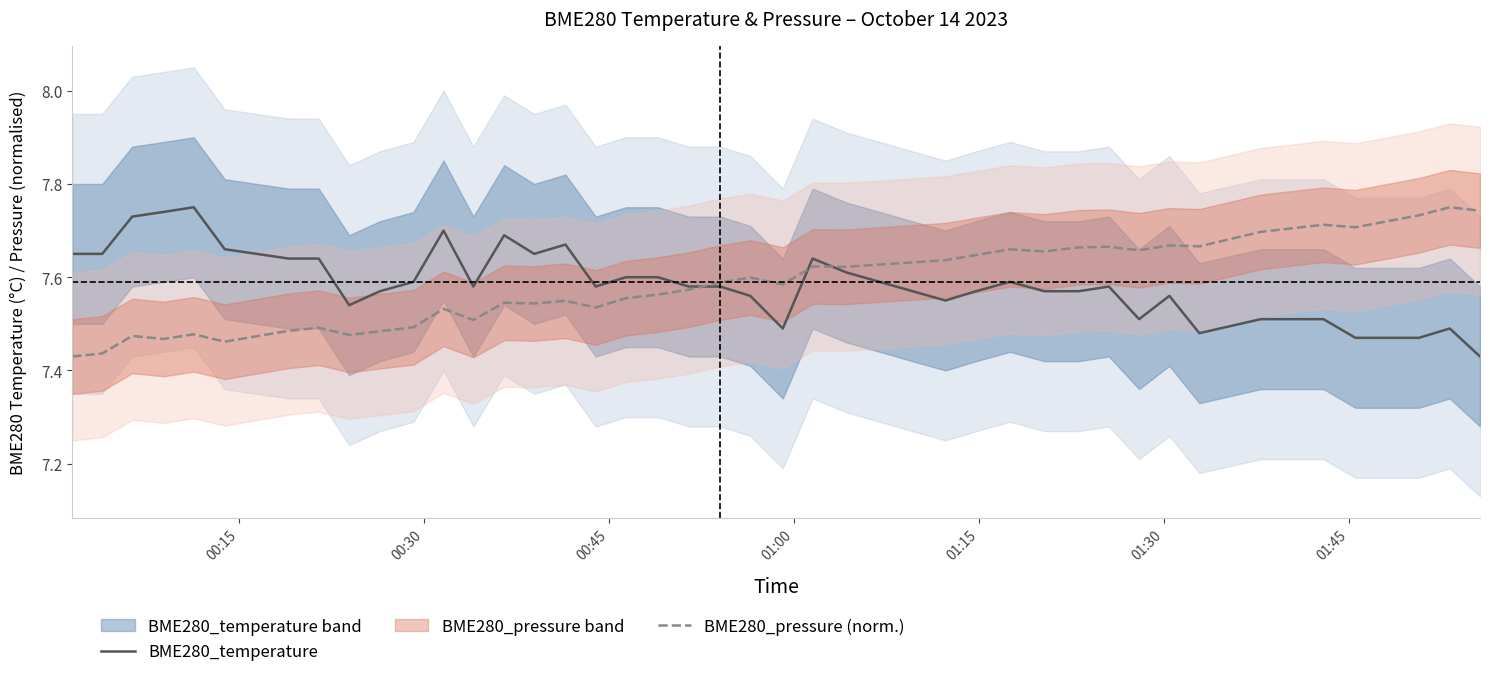

Which series has the largest range (max minus min)?

BME280_temperature